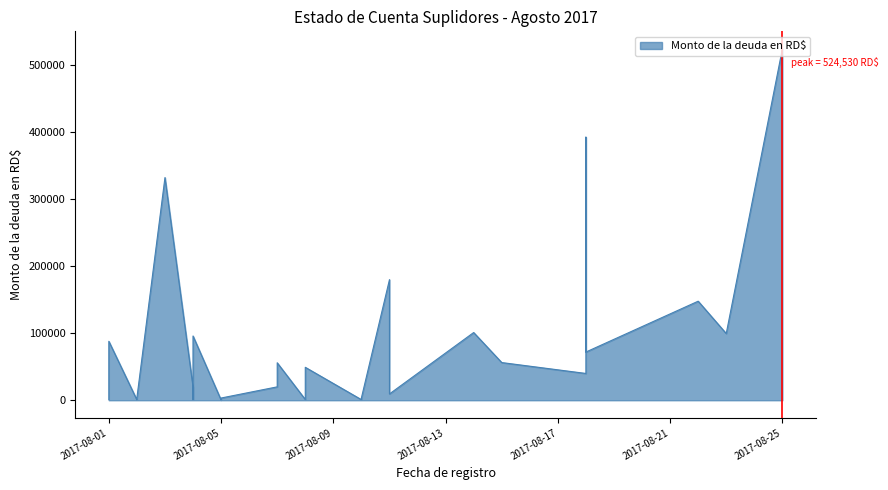

Does the chart display data point markers on the line(s)?

No